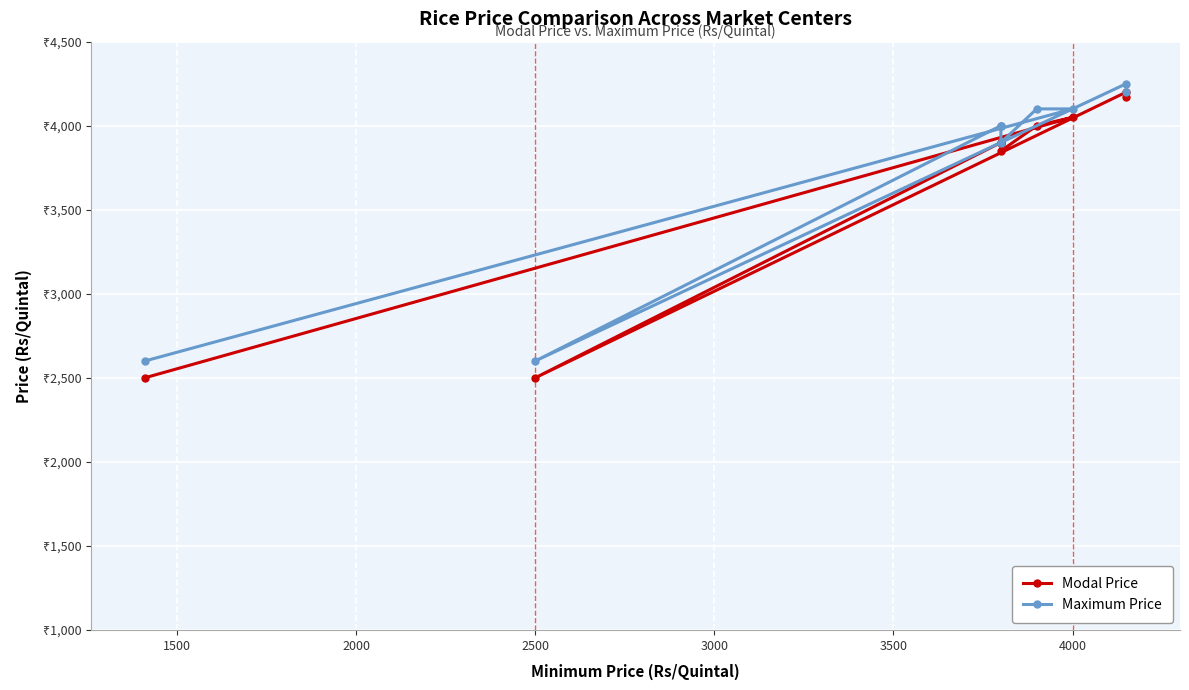

The value of Modal Price at 2500 is 5354. True or false?

False